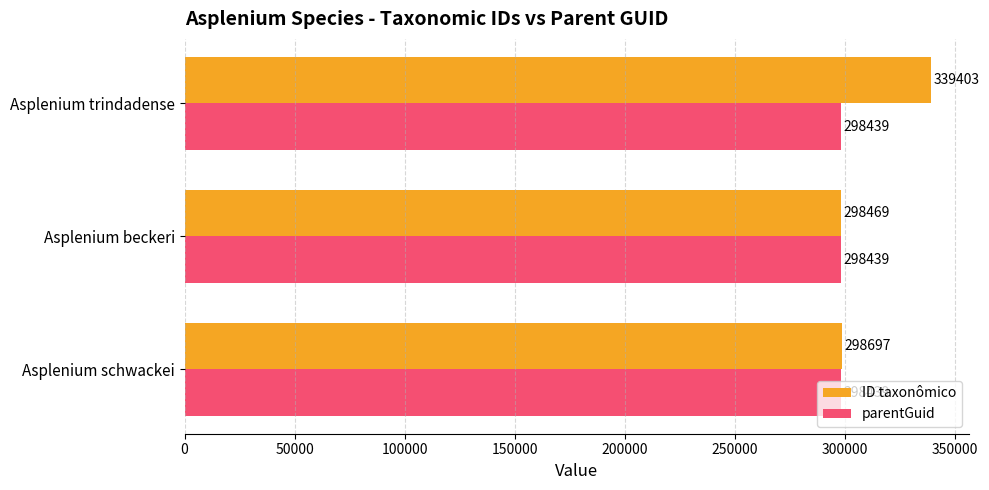

Read the parentGuid value at Asplenium trindadense.

298439